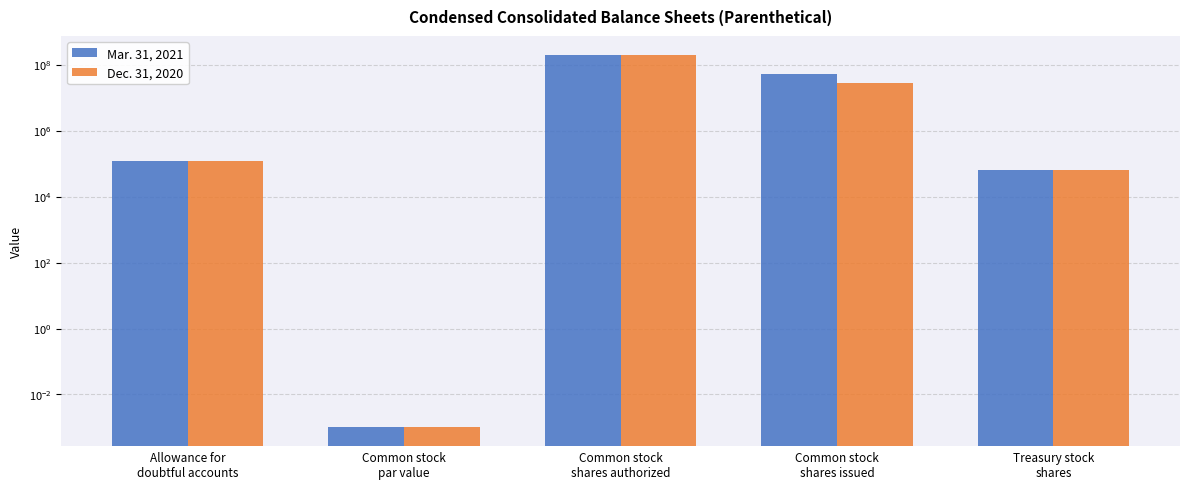

Which series has the widest spread of values?

Mar. 31, 2021